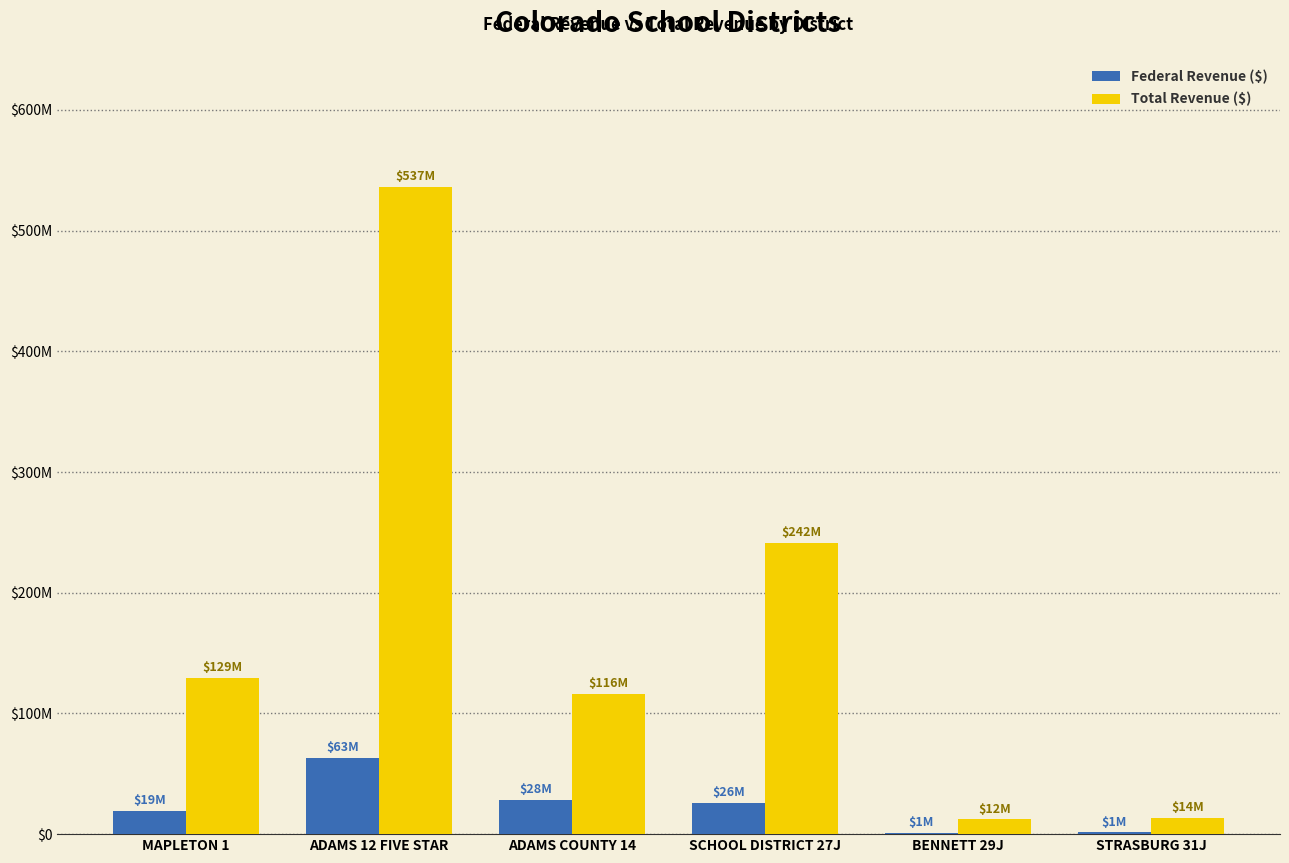

What is the difference between the Federal Revenue ($) values at ADAMS 12 FIVE STAR and SCHOOL DISTRICT 27J?

37378734.5